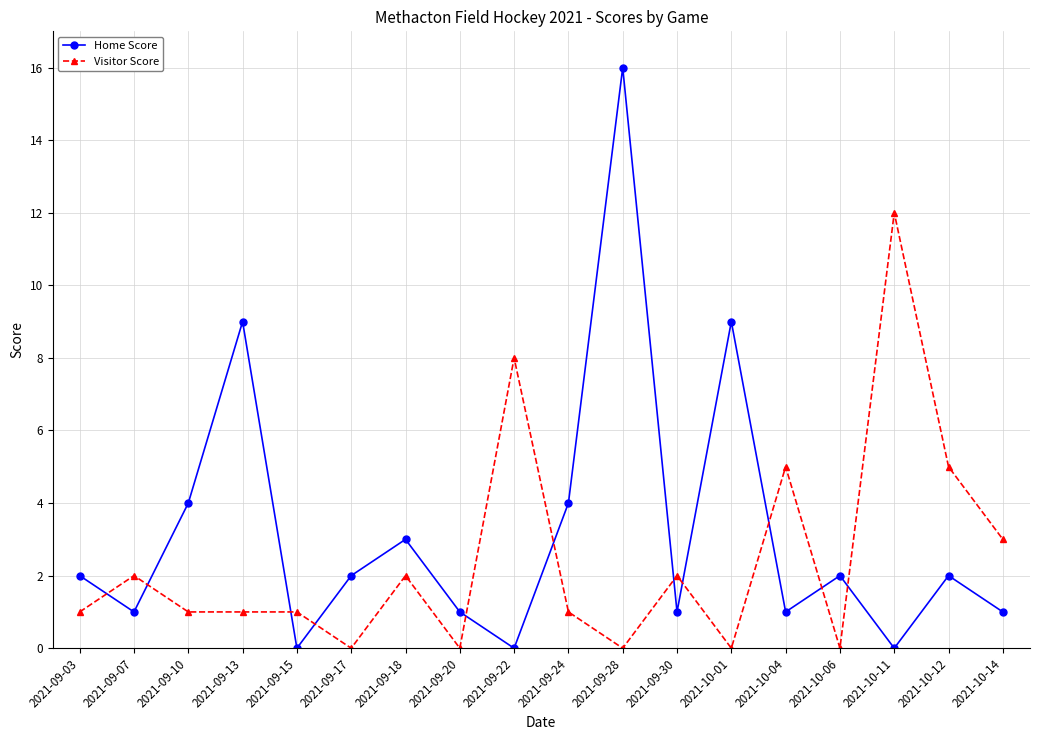

Rank the series by their average value, from highest to lowest.

Home Score, Visitor Score